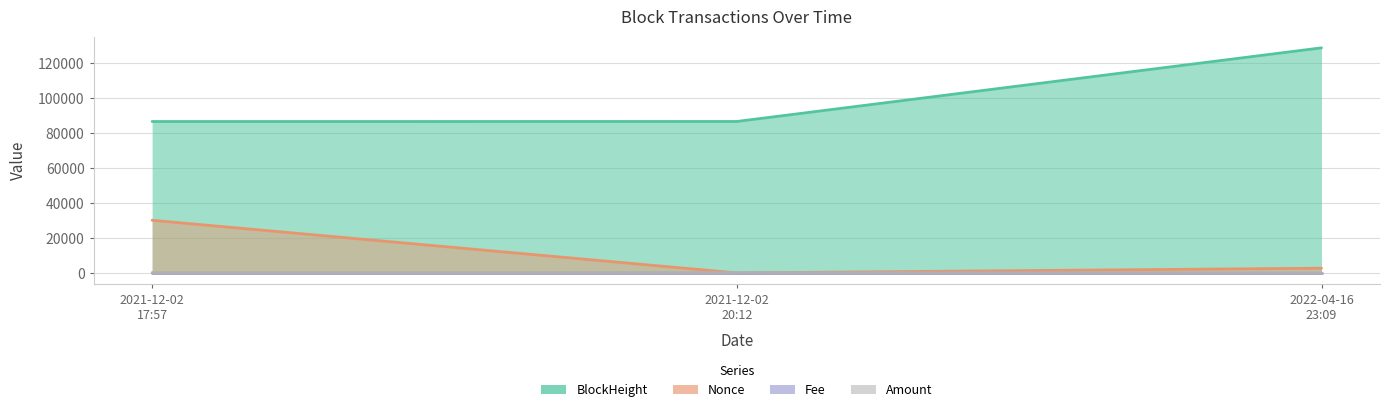

Which label corresponds to the largest value in the chart?

2022-04-16
23:09